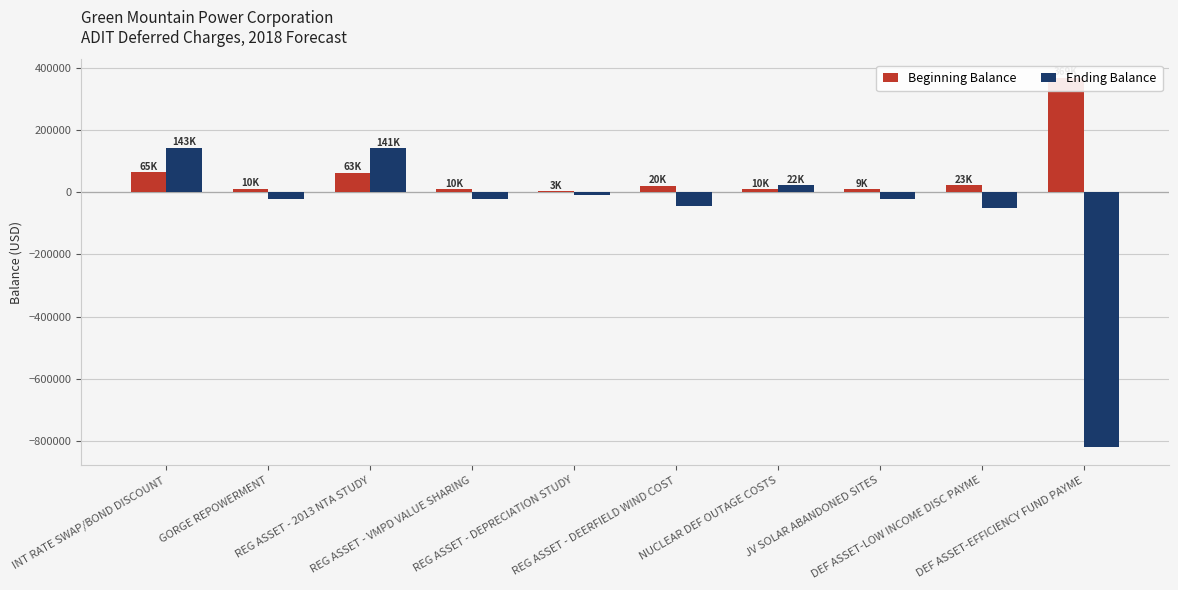

How many groups of bars are there?

10